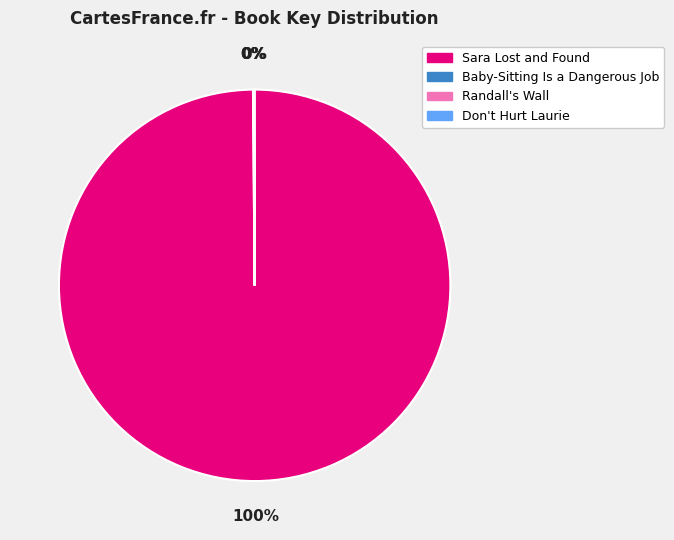

To the nearest percent, what is the average slice percentage?

25%